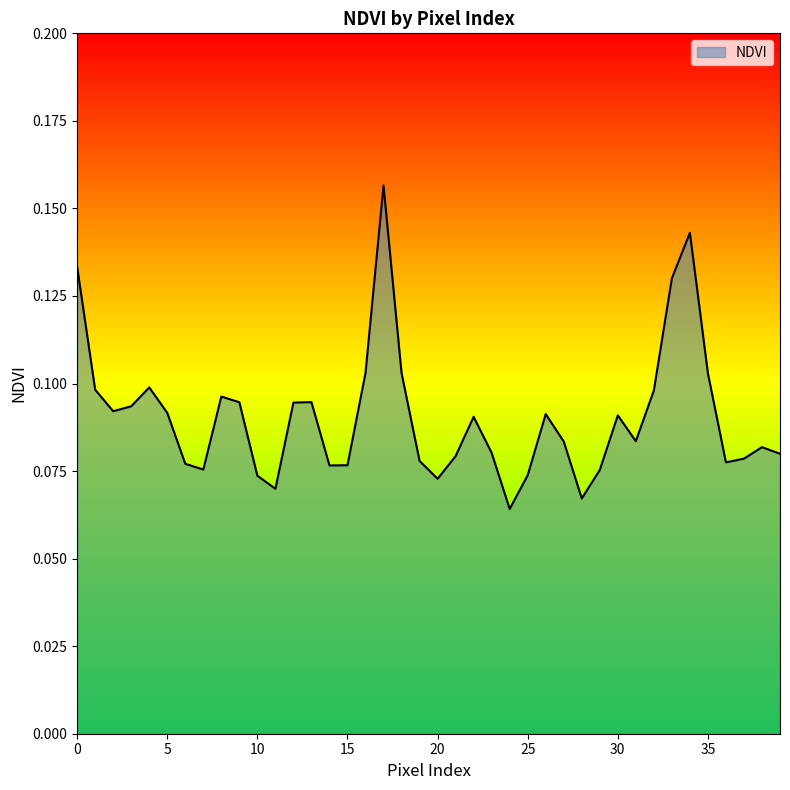

Is it true that the value at 18 is 0.1?

True